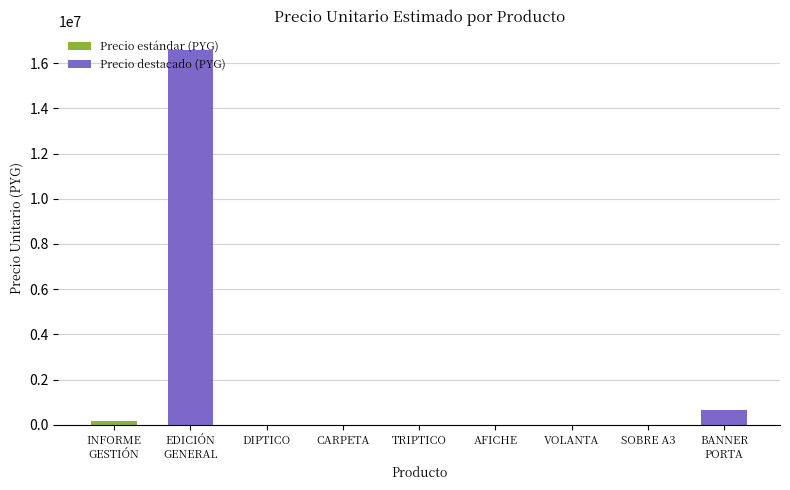

What is the difference between the values at BANNER Y PORTA BANNER and EDICIÓN GENERAL DEL INFORME?

15963333